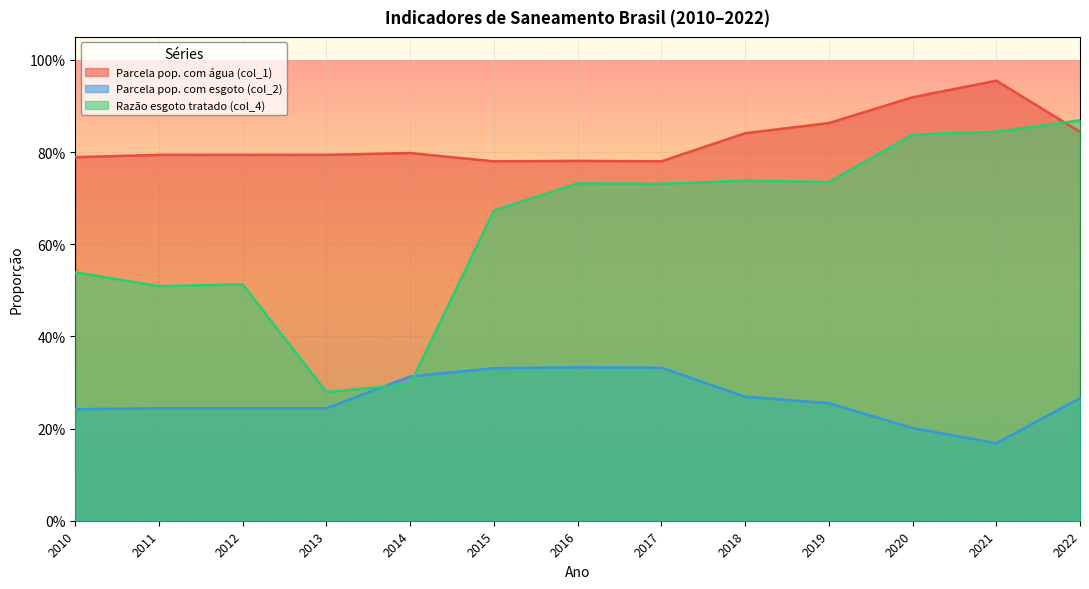

True or false: Parcela pop. com esgoto (col_2) and Razão esgoto tratado (col_4) cross at least once.

True